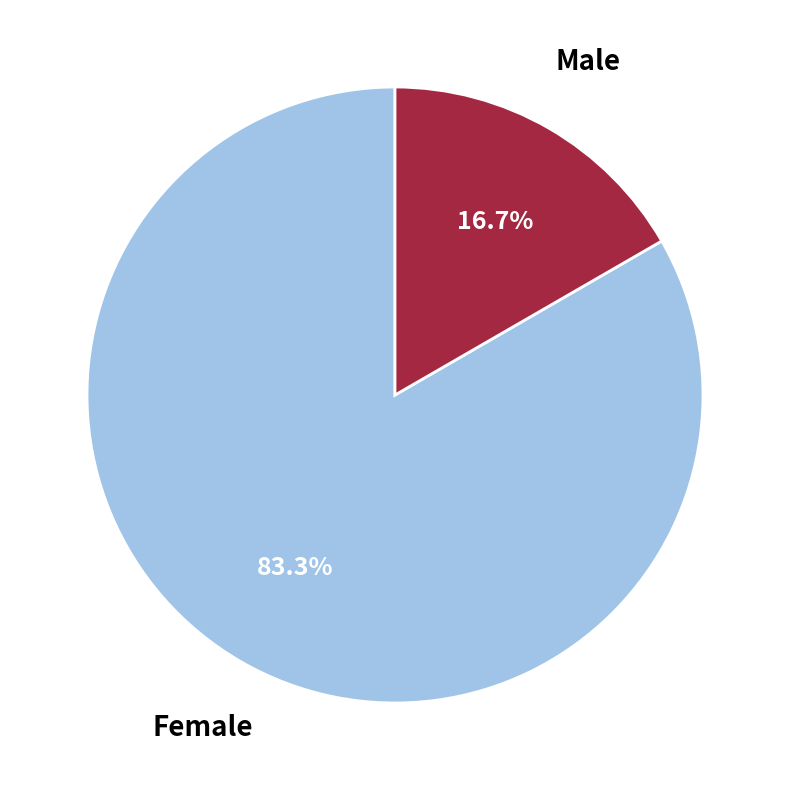

Approximately how many times larger is the value at Female compared to Male?

5.0